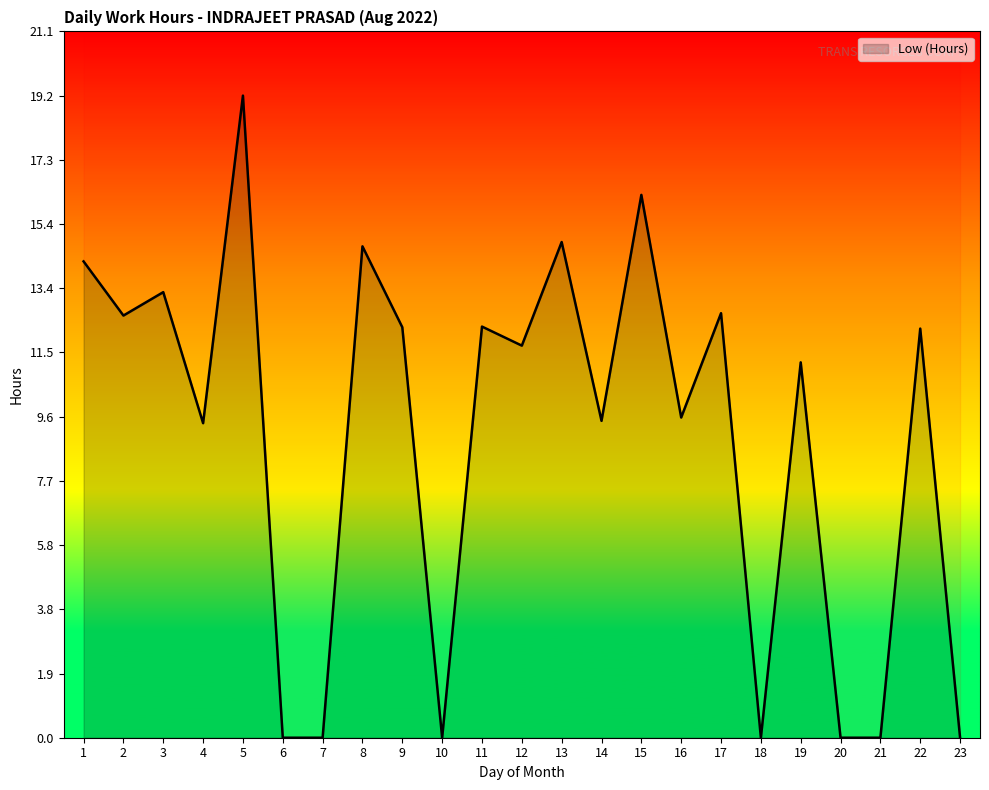

Where is the data nearest to the value 9?

4